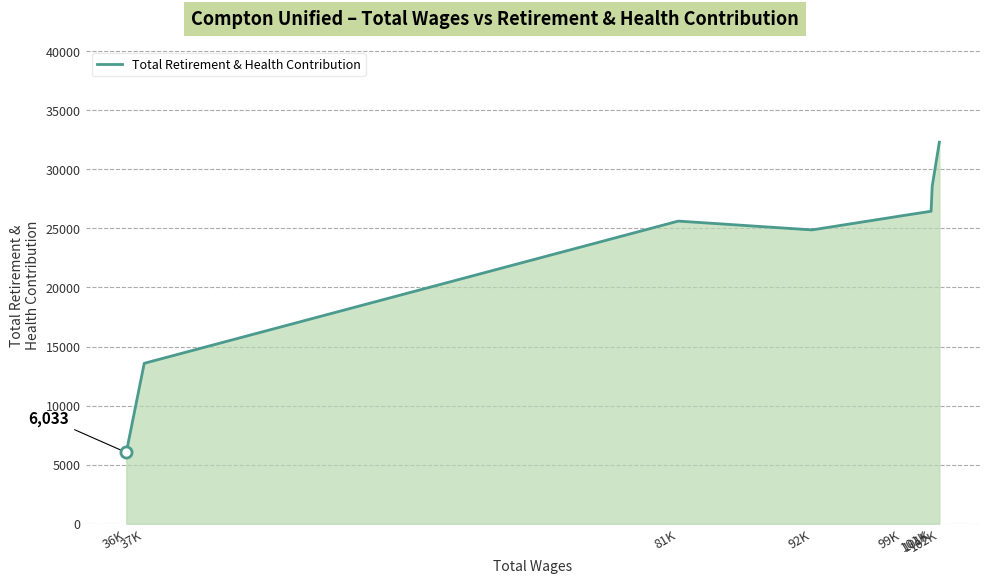

How many lines are shown in the chart?

1